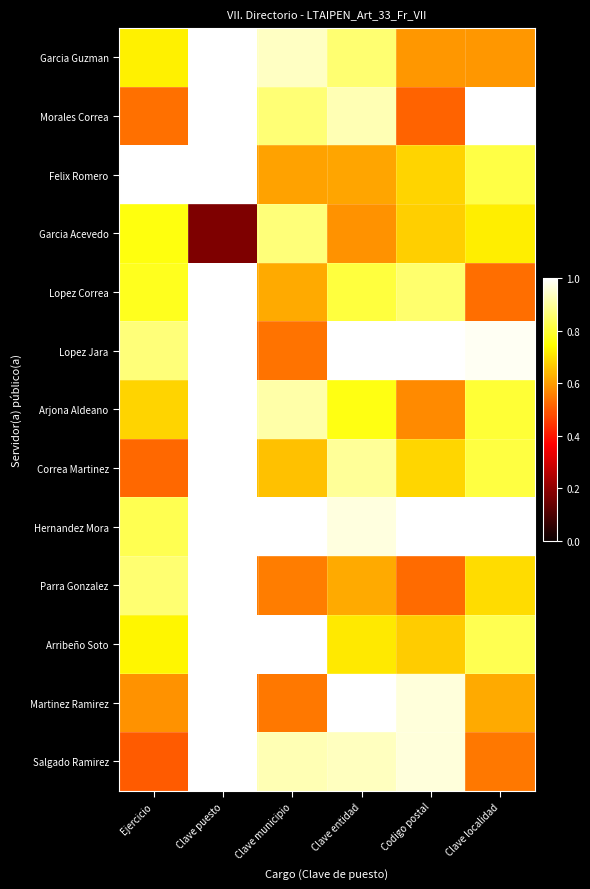

What is the total value across all series at Clave localidad?

9.9